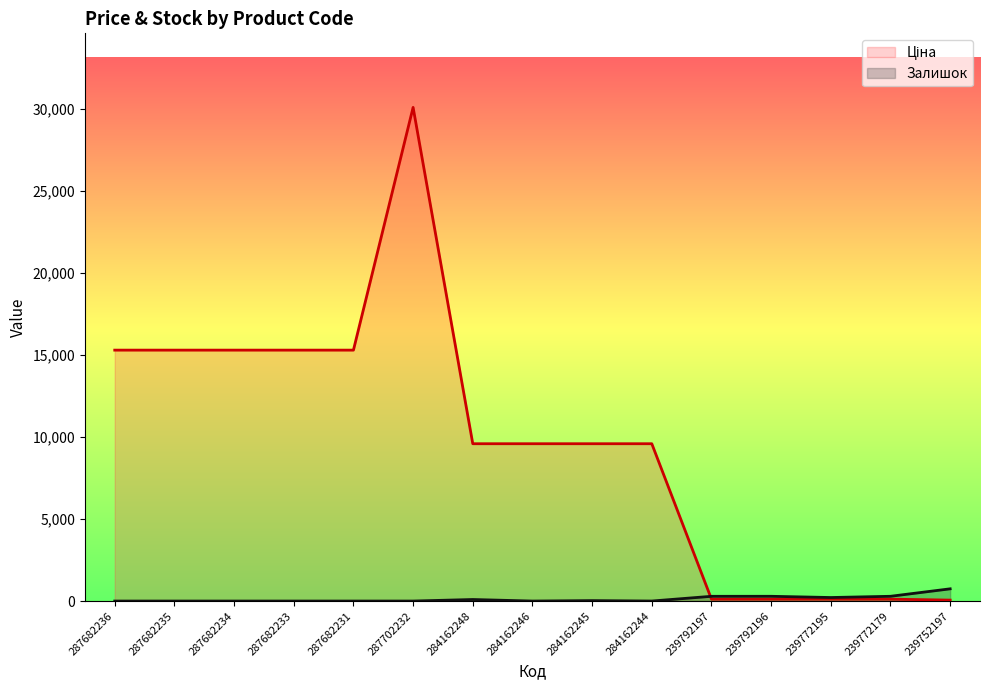

In Ціна, how many points are higher than both neighbors (excluding endpoints)?

1